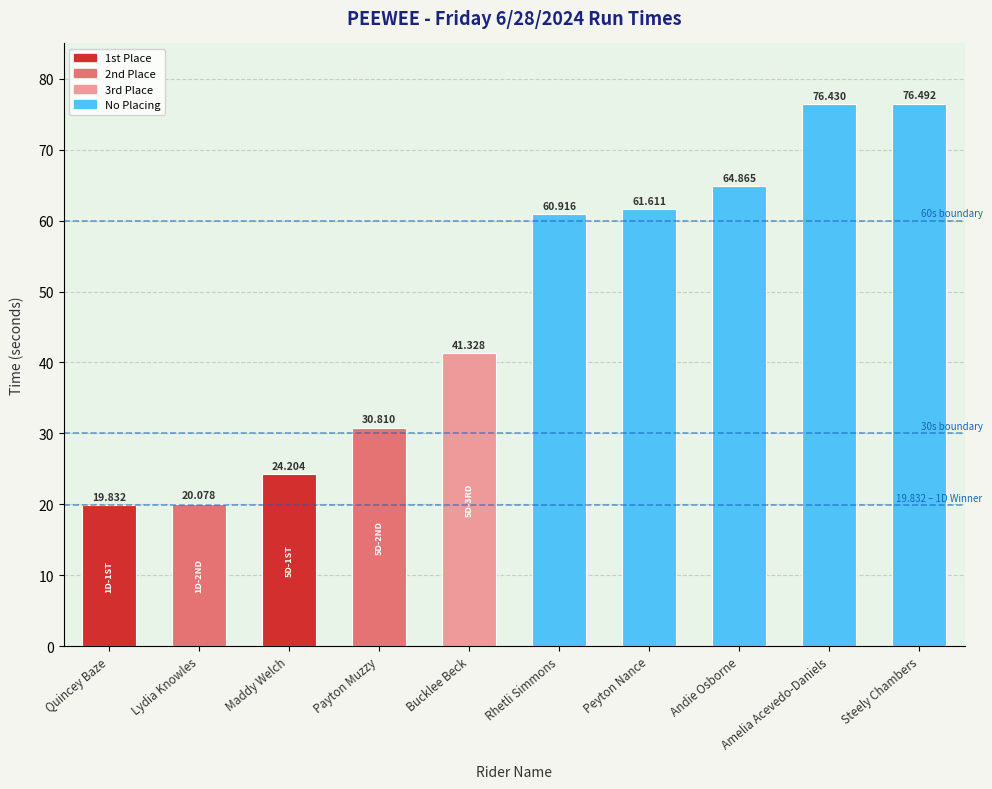

What value does the data have at Bucklee Beck?

41.3